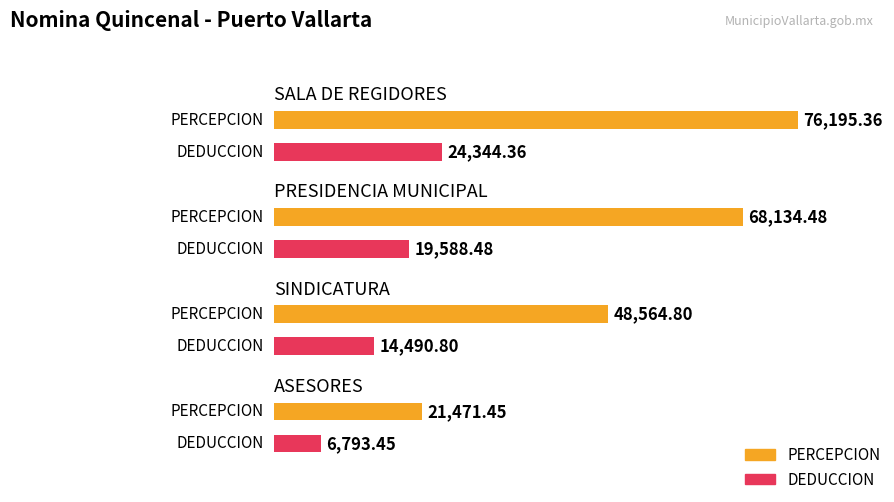

How many data points in PERCEPCION are above 68134?

2